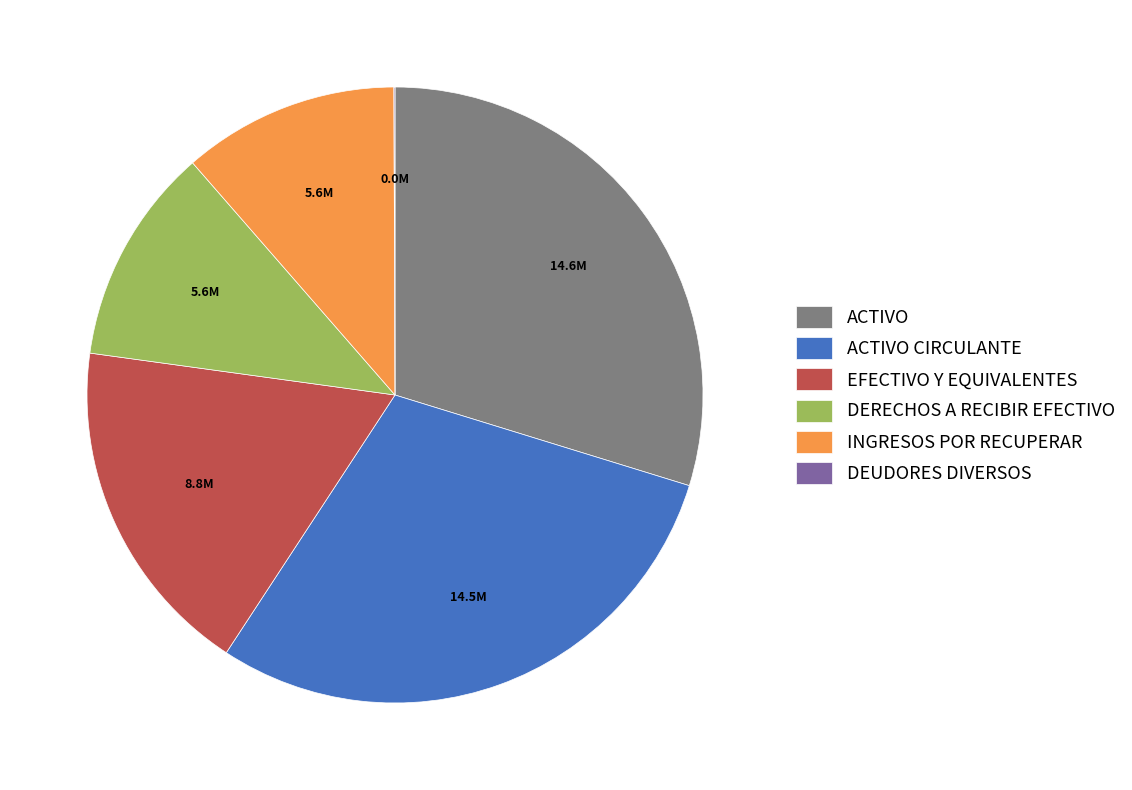

Is the sum of ACTIVO and DERECHOS A RECIBIR EFECTIVO greater than half?

No